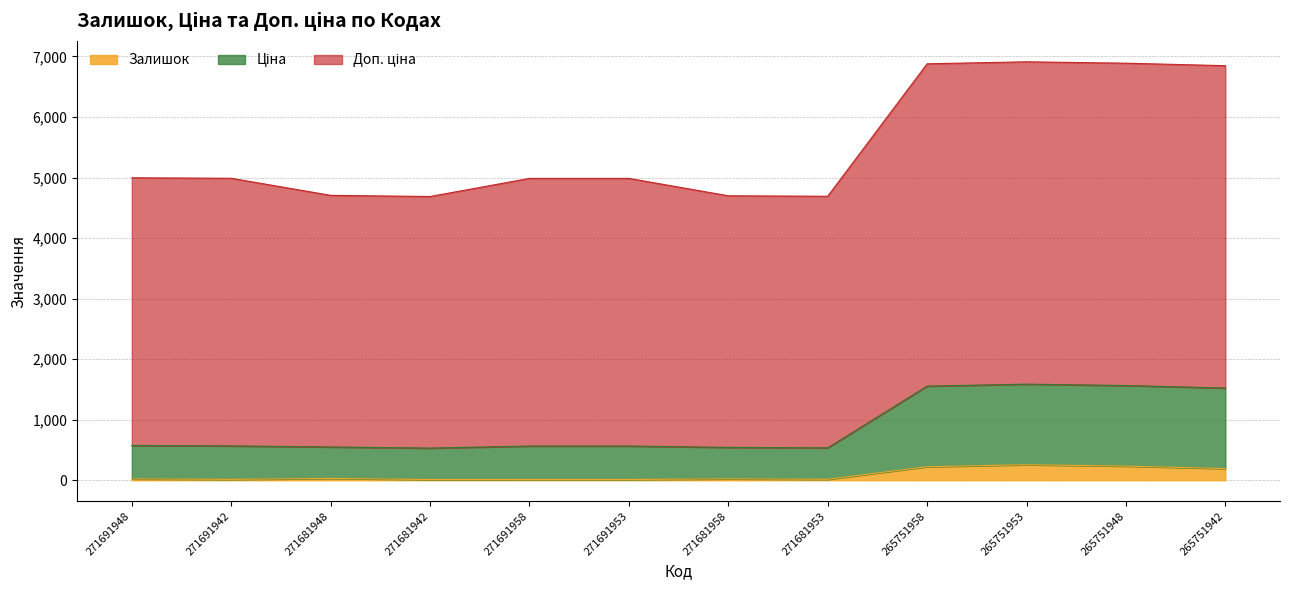

List the labels in order of Доп. ціна value, smallest first.

271681942, 271681953, 271681958, 271681948, 271691958, 271691953, 271691942, 271691948, 265751942, 265751958, 265751948, 265751953